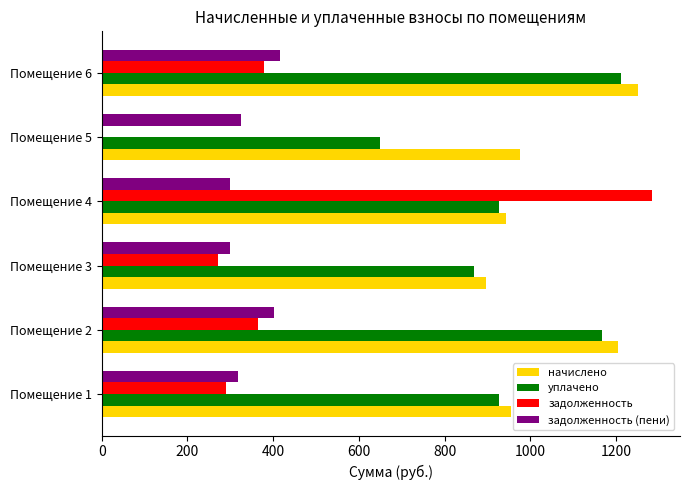

Where is начислено nearest to the value 1073?

Помещение 5